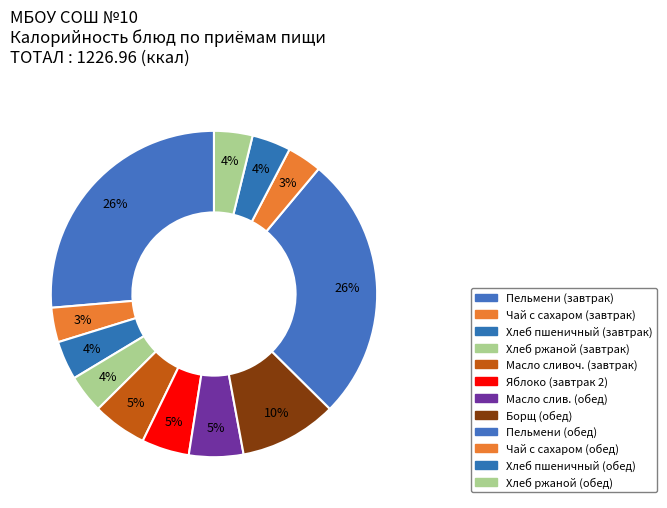

How many slices are in this pie chart?

12